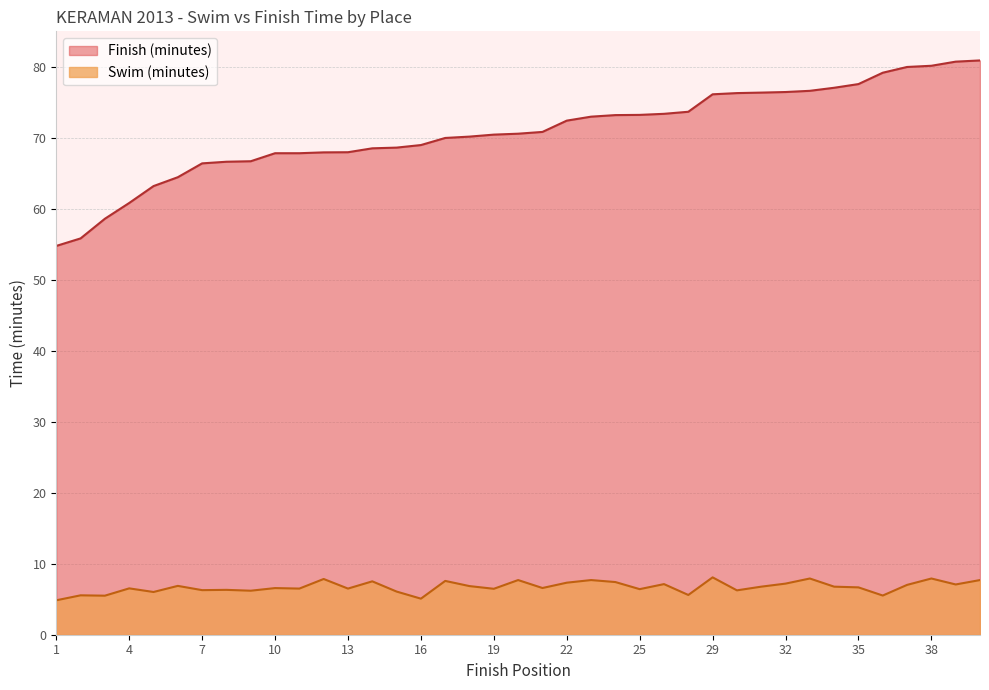

List the series in order of their overall mean, lowest first.

Swim (minutes), Finish (minutes)